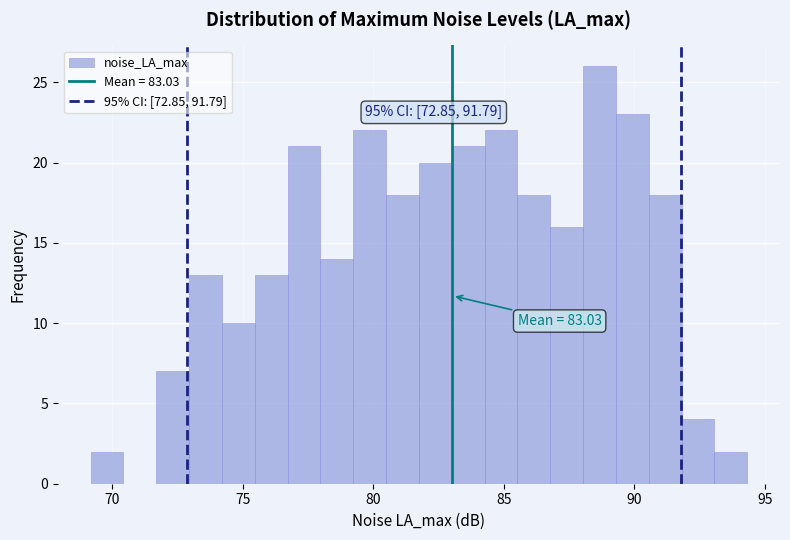

Around what value on the x-axis is the tallest bar? Give the approximate position of its centre, as read against the axis.

88.5